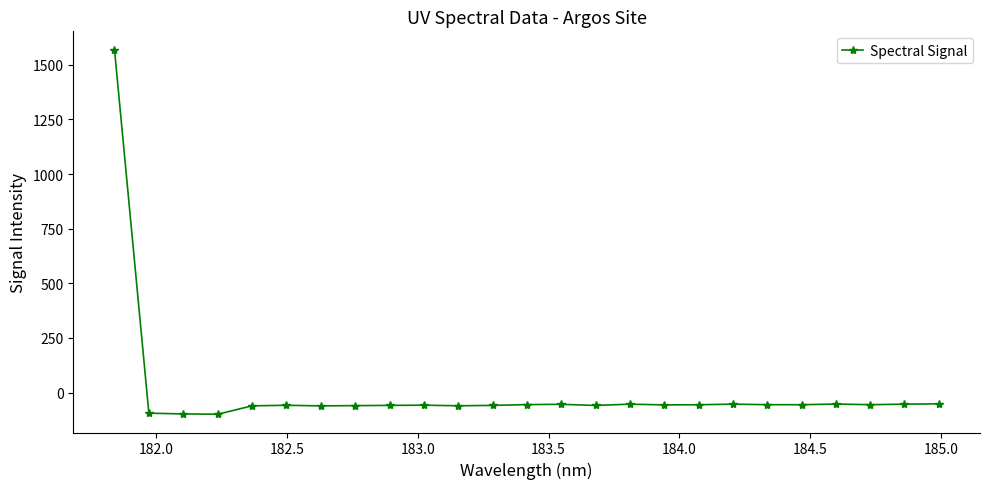

True or false: the data has more than 0 interior local peaks.

True